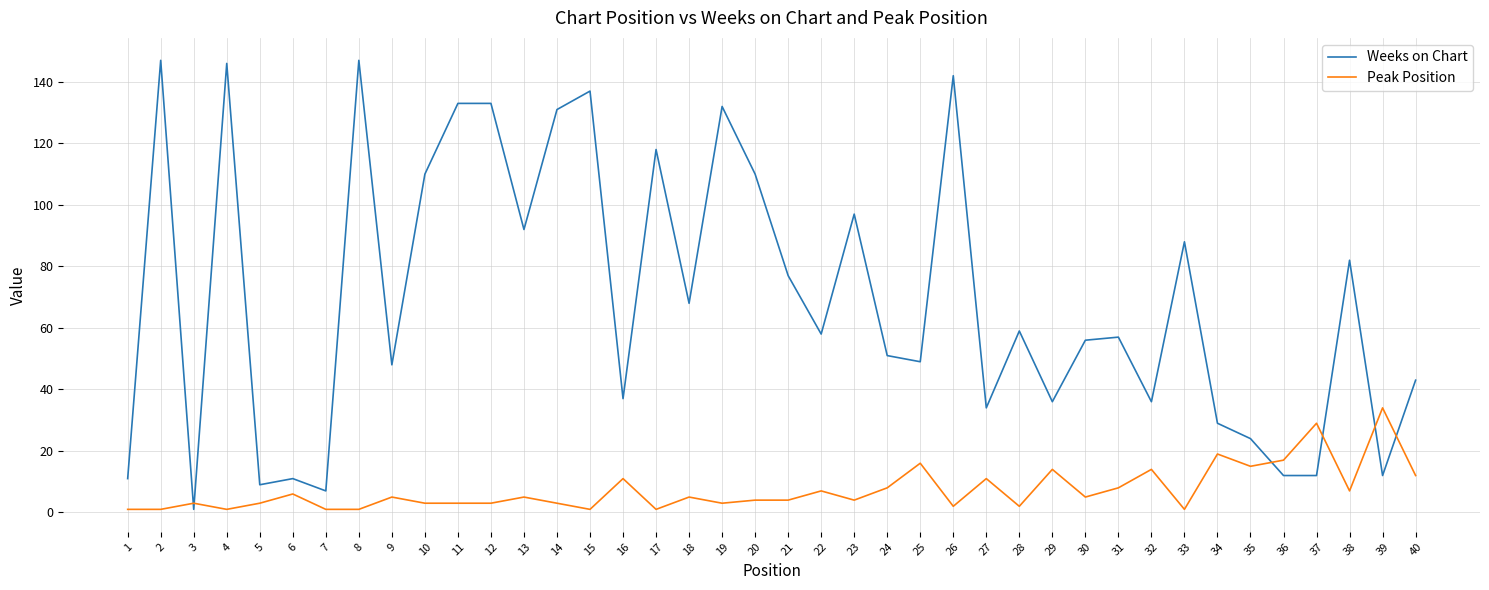

Is the value of Weeks on Chart at 22 greater than the value of Peak Position at 28?

Yes